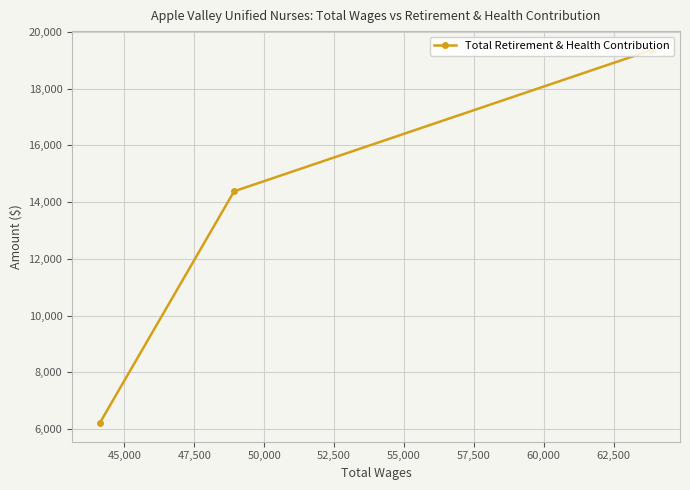

Does the chart display data point markers on the line(s)?

Yes